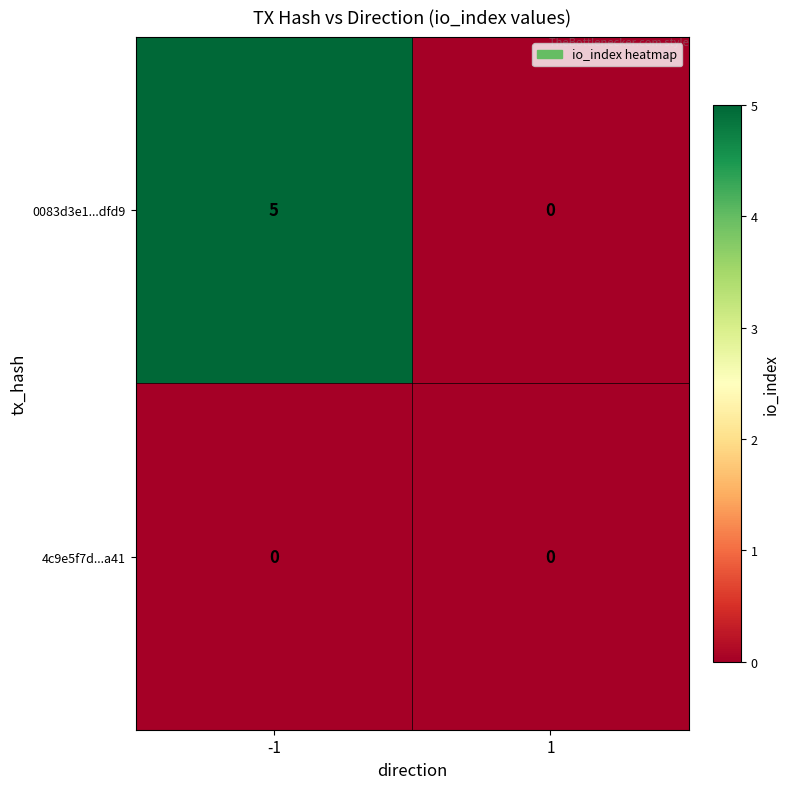

Rank the series by their maximum value, from lowest to highest.

4c9e5f7d...a41, 0083d3e1...dfd9